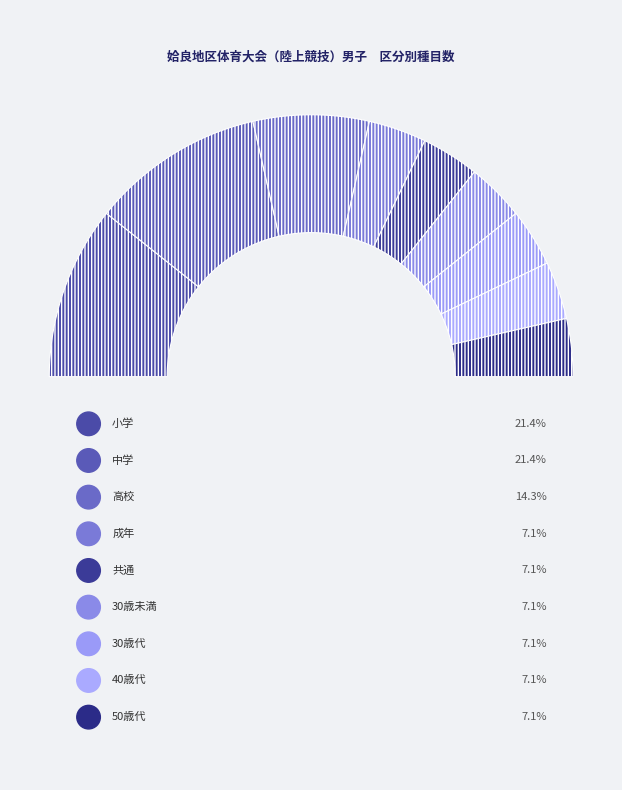

Is 30歳未満 the majority of the pie?

No